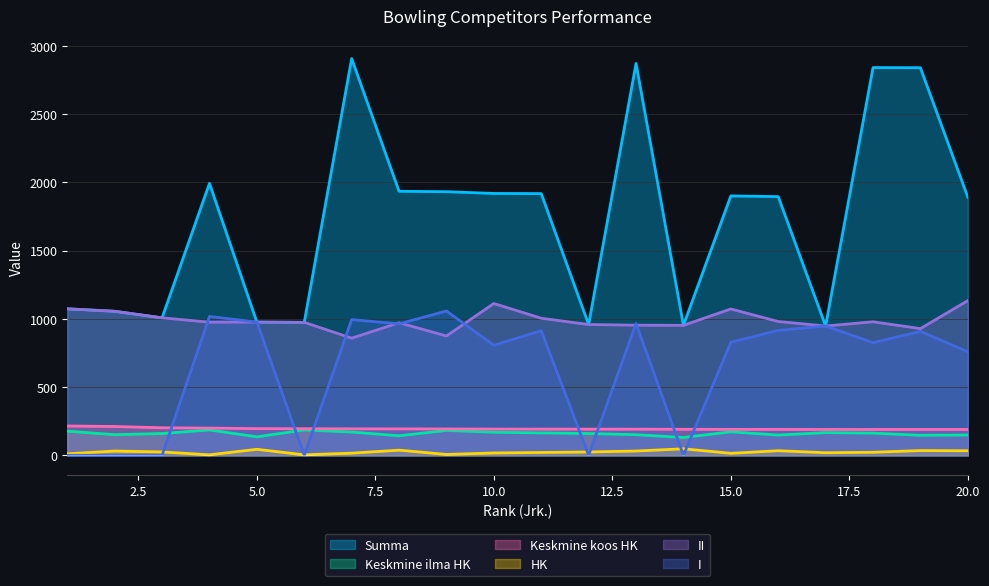

Between 10 and 9, which is larger?

9